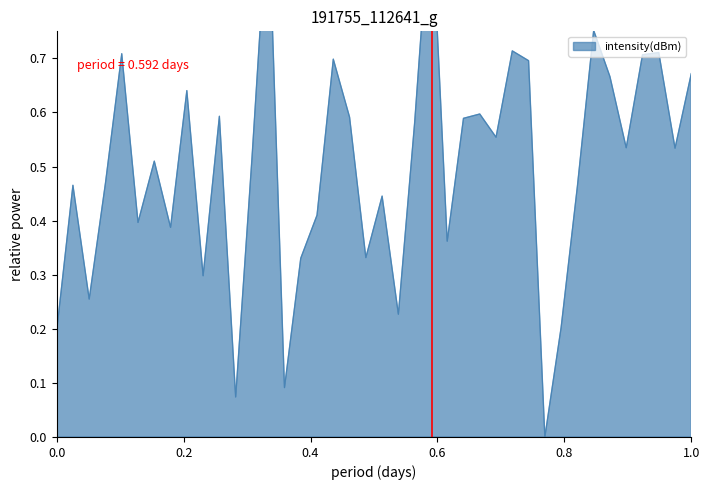

True or false: the data shows 1.1 at 28.

False